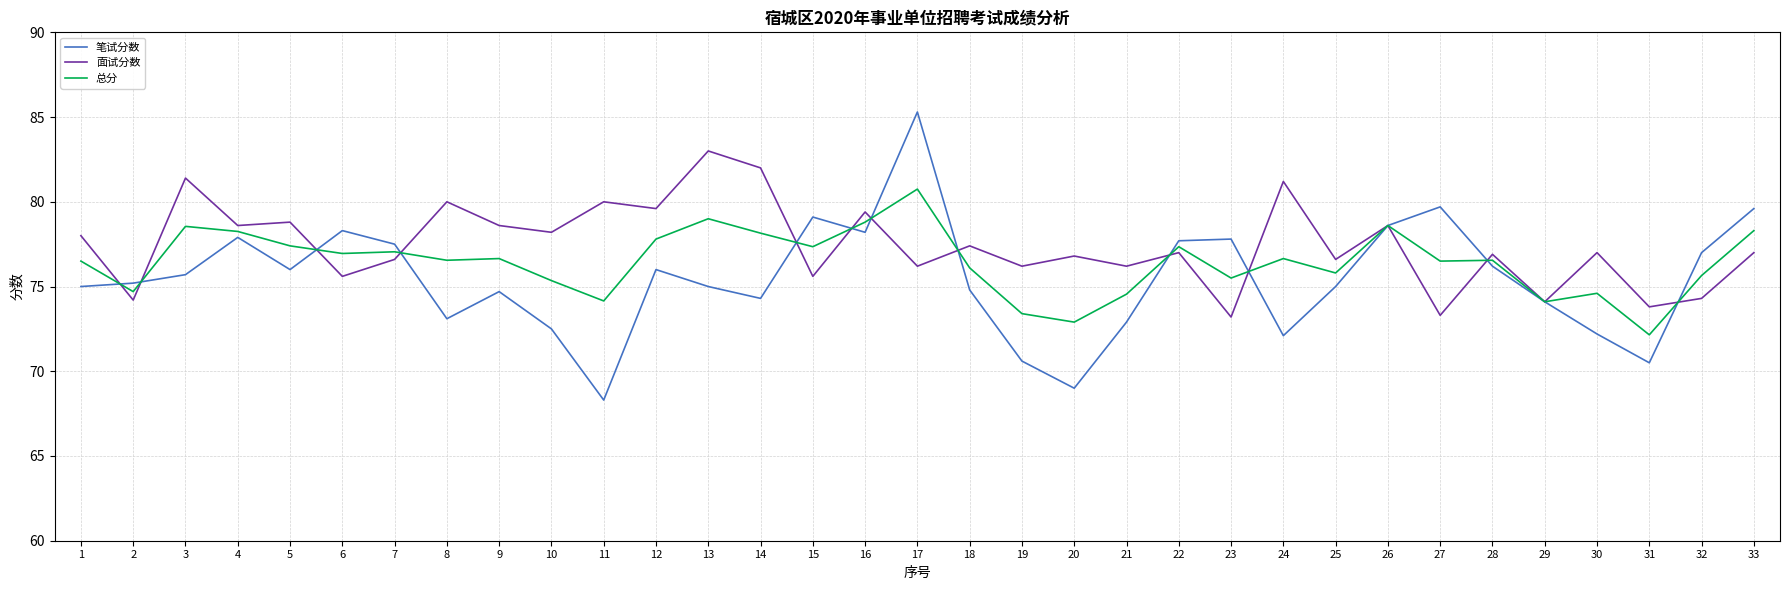

What is the sum of the 面试分数 values at 8 and 19?

156.2